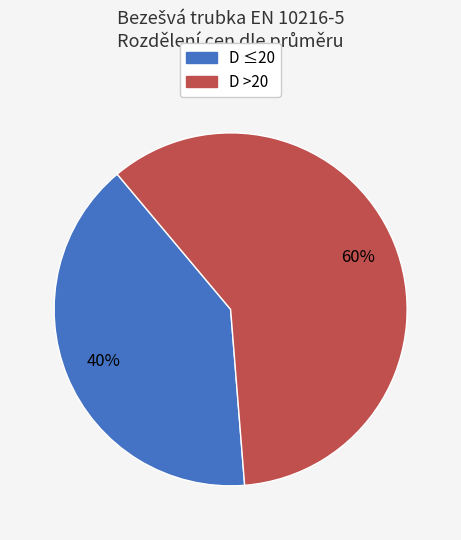

Which slice is the largest?

D >20